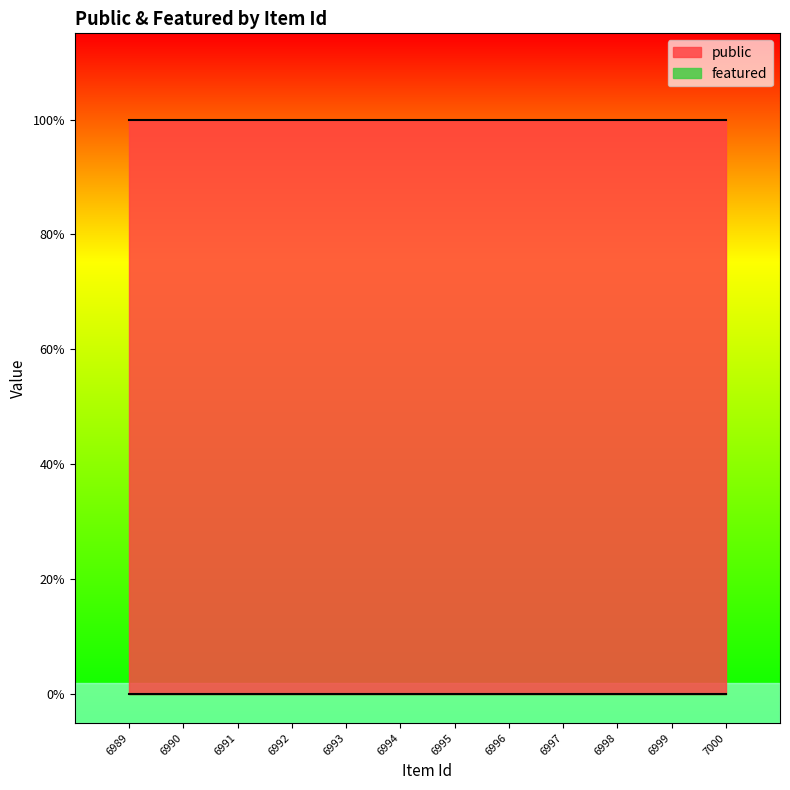

True or false: public has a value of 1 at 6991.

True